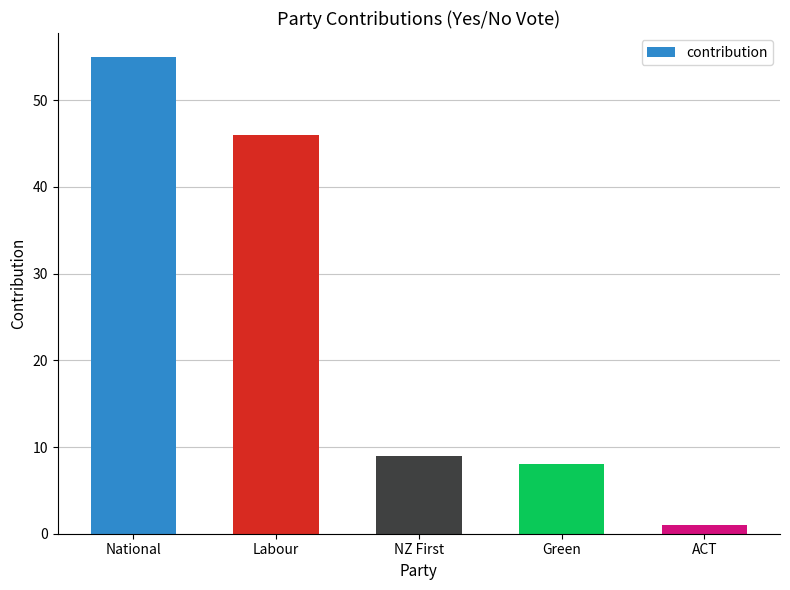

What is the ratio of the value at Labour to the value at National?

0.8